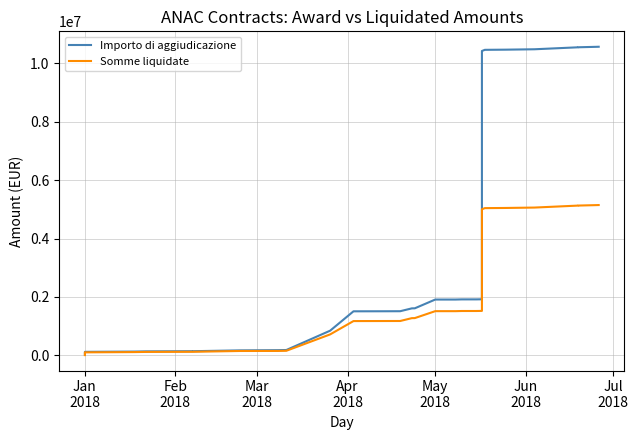

What is the difference between the maximum and minimum values in the Importo di aggiudicazione series?

10548772.7